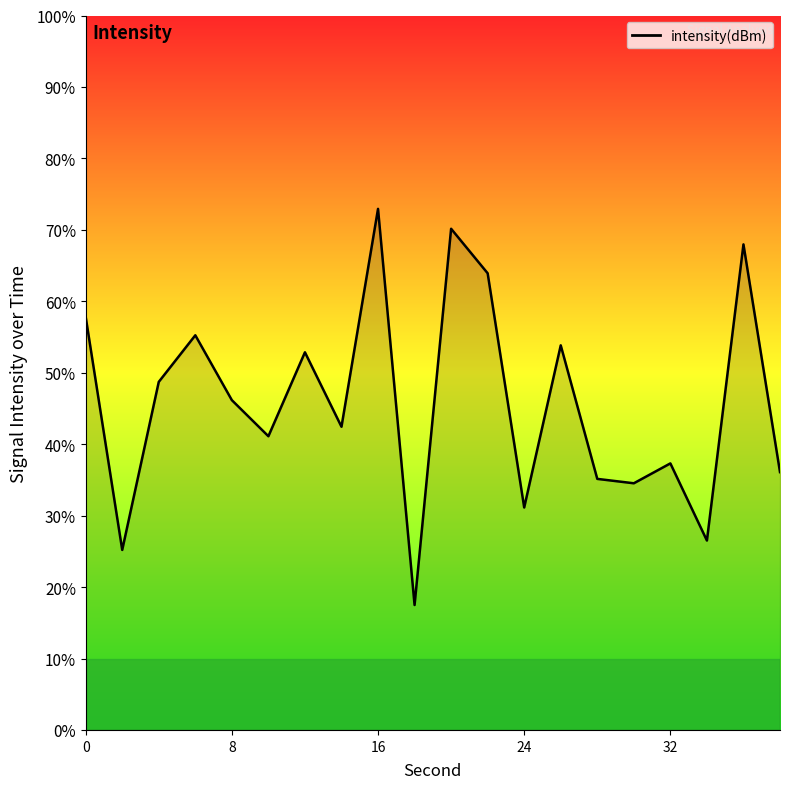

Does the chart display data point markers on the line(s)?

No